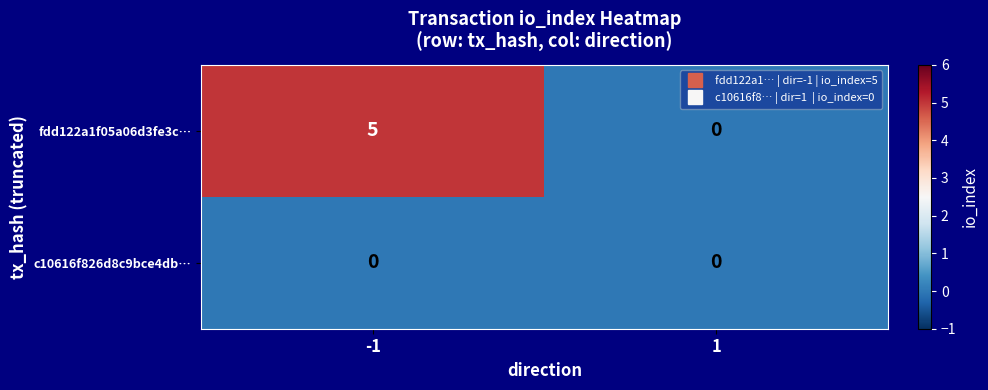

The fdd122a1f05a06d3fe3c… series shows -2 at 1. True or false?

False